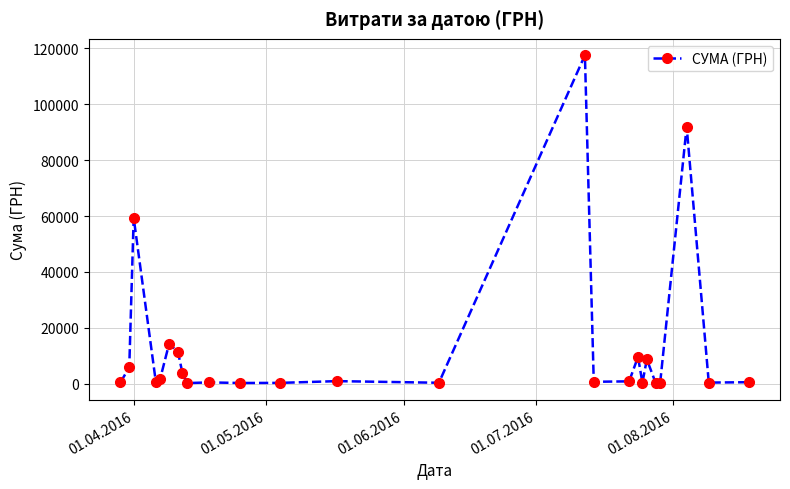

What is the value of the 6th point from the left?

14206.4